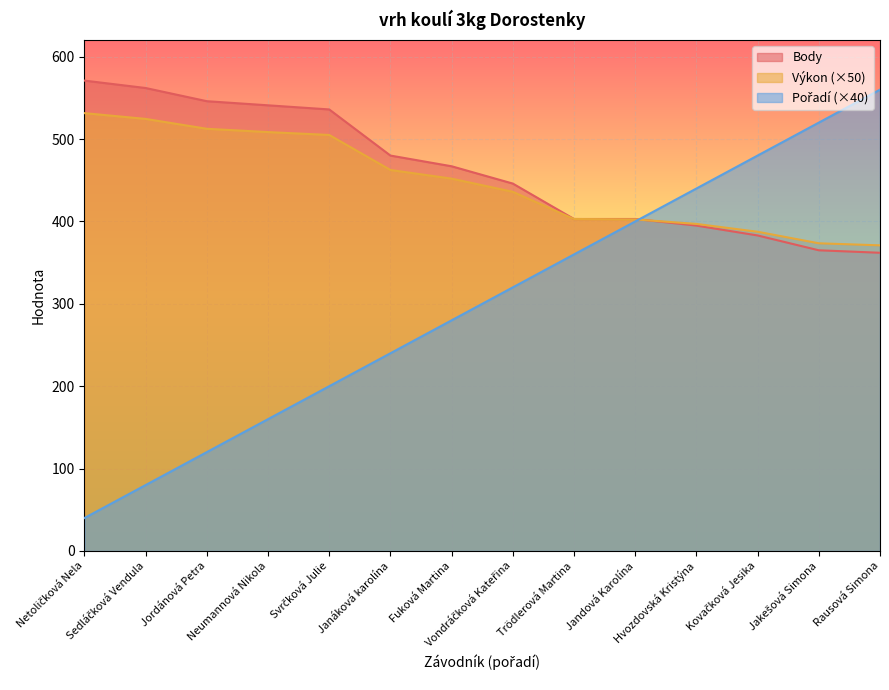

What is the minimum value shown in the chart?

40.0